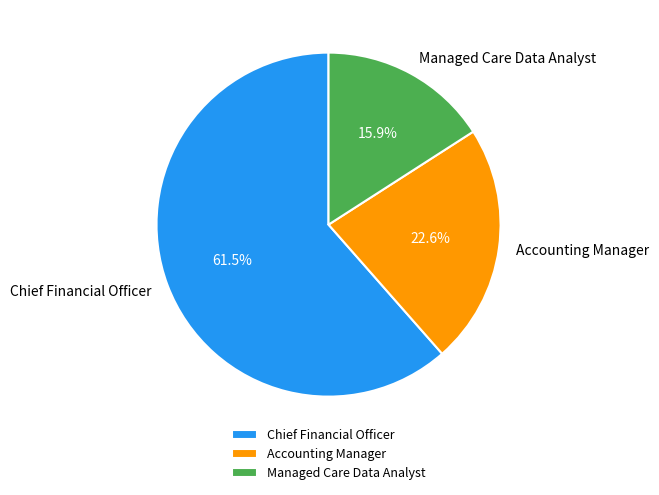

What is the smallest slice in the pie chart?

Managed Care Data Analyst